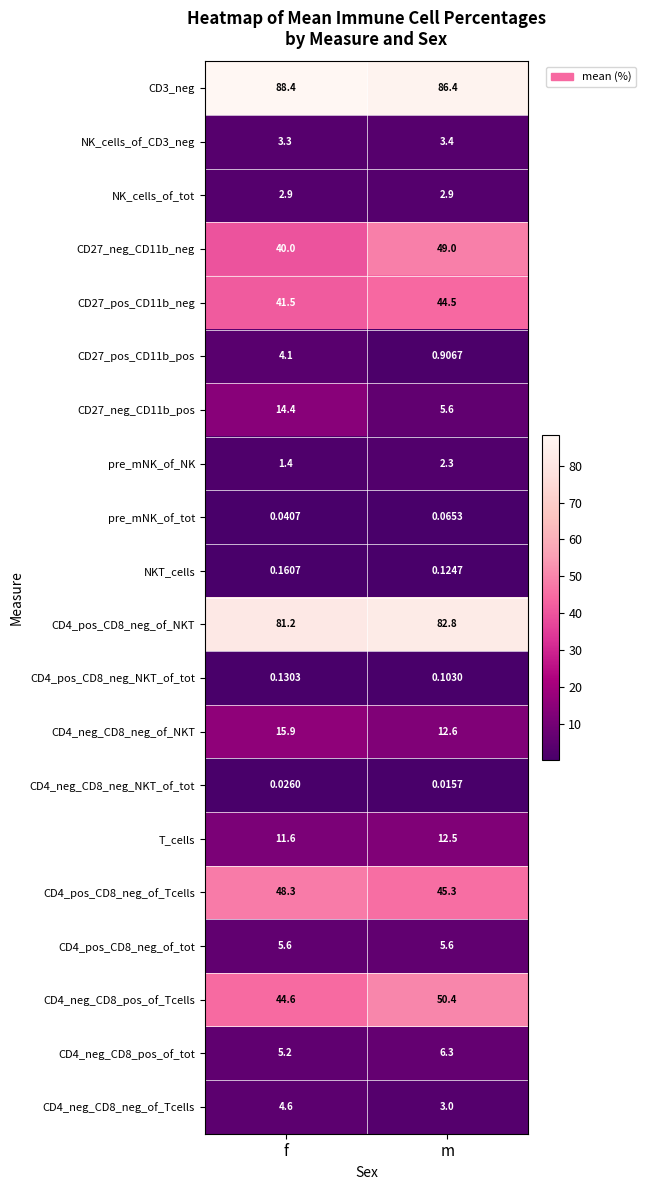

Is the value of CD4_pos_CD8_neg_of_Tcells at f greater than the value of CD27_neg_CD11b_neg at f?

Yes